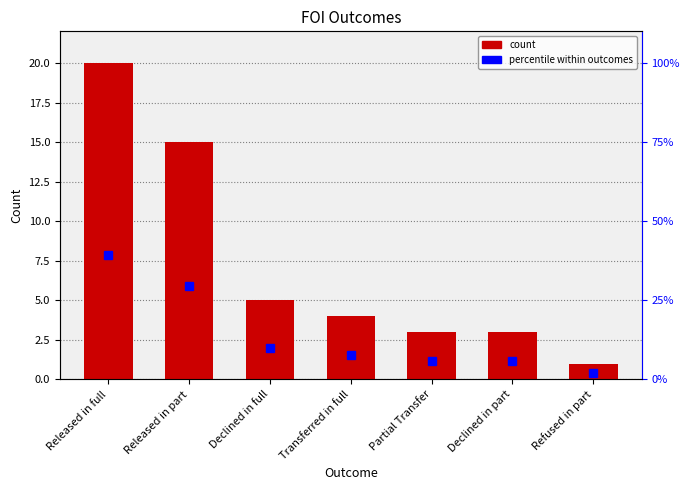

The Percentile % series shows 0.4 at Refused in part. True or false?

False